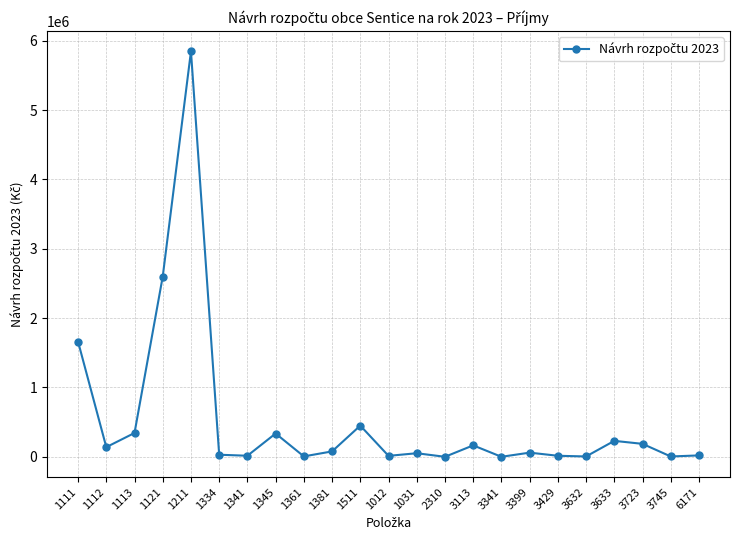

What is the value of the 7th point from the left?

15300